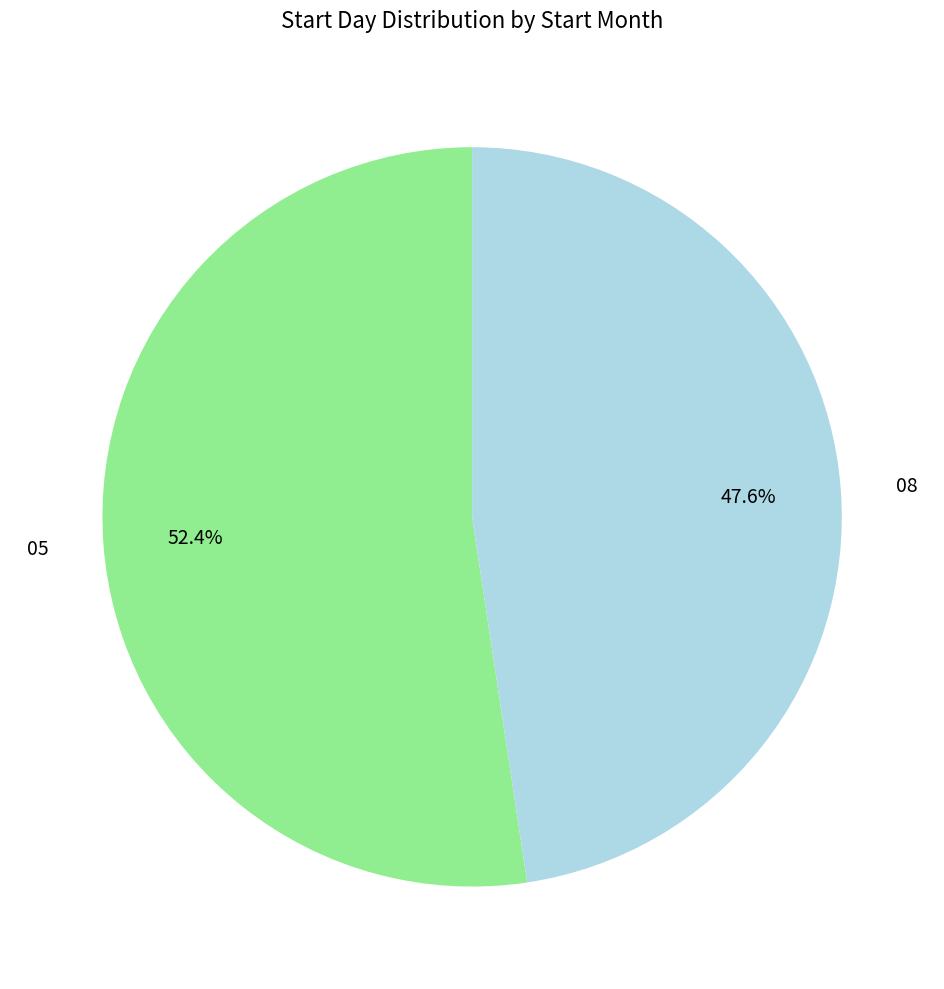

How many segments does this pie chart have?

2